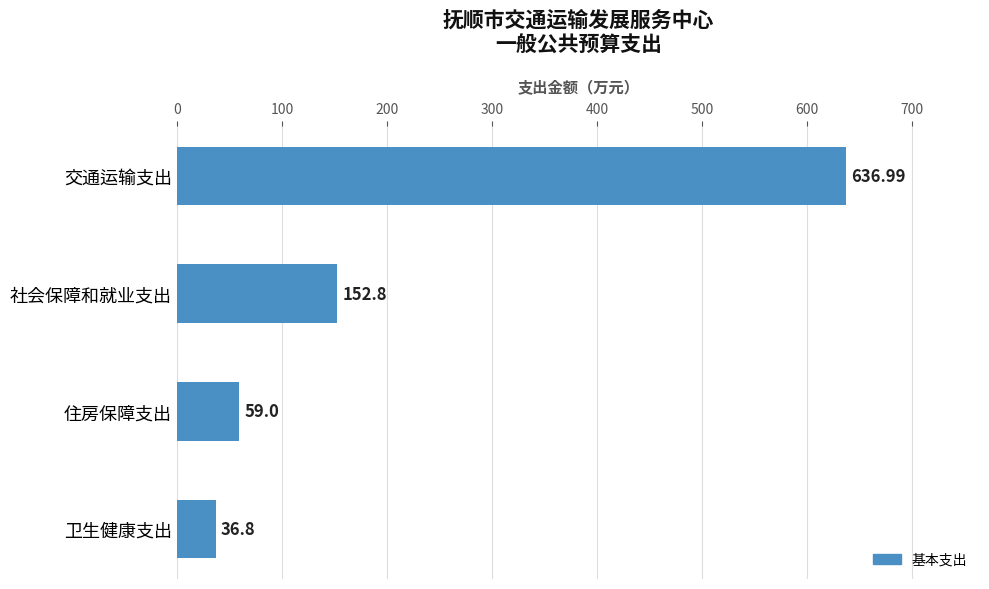

How many series are shown in this chart?

1